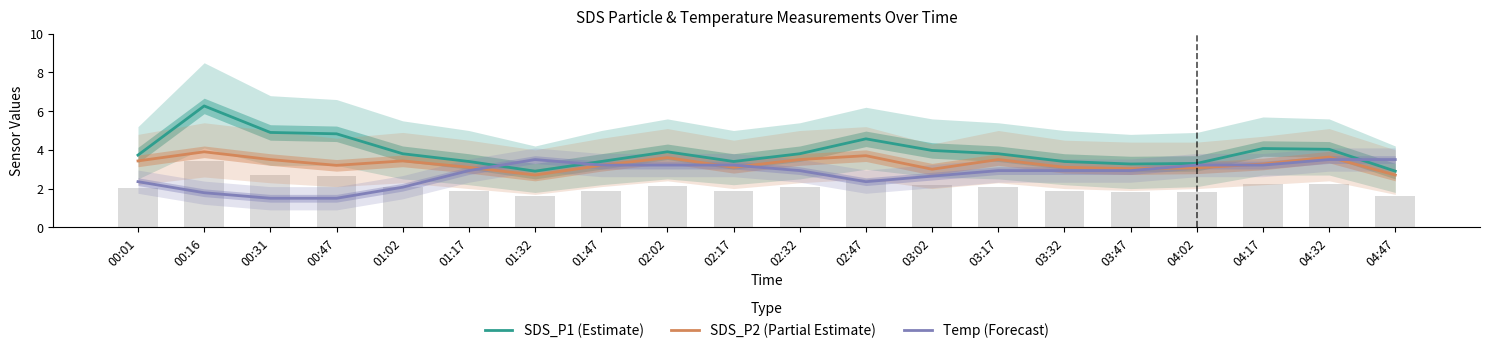

What is the label of the 20th bar from the left?

04:47